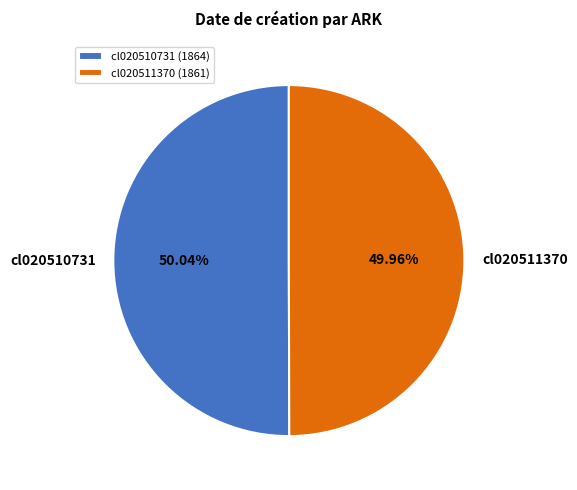

What is the ratio of the value at cl020510731 to the value at cl020511370?

1.0